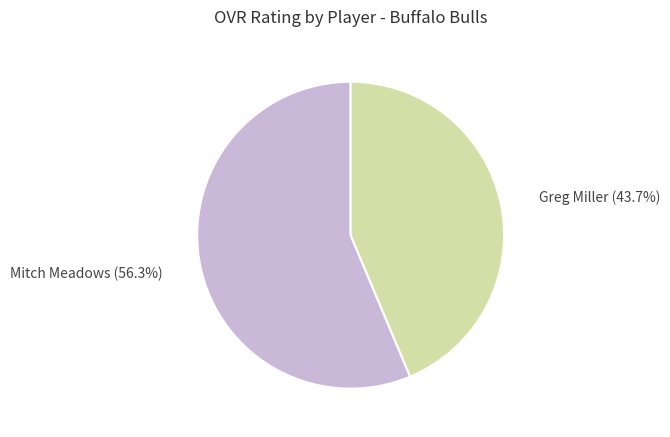

Is there a majority slice in this chart?

Yes